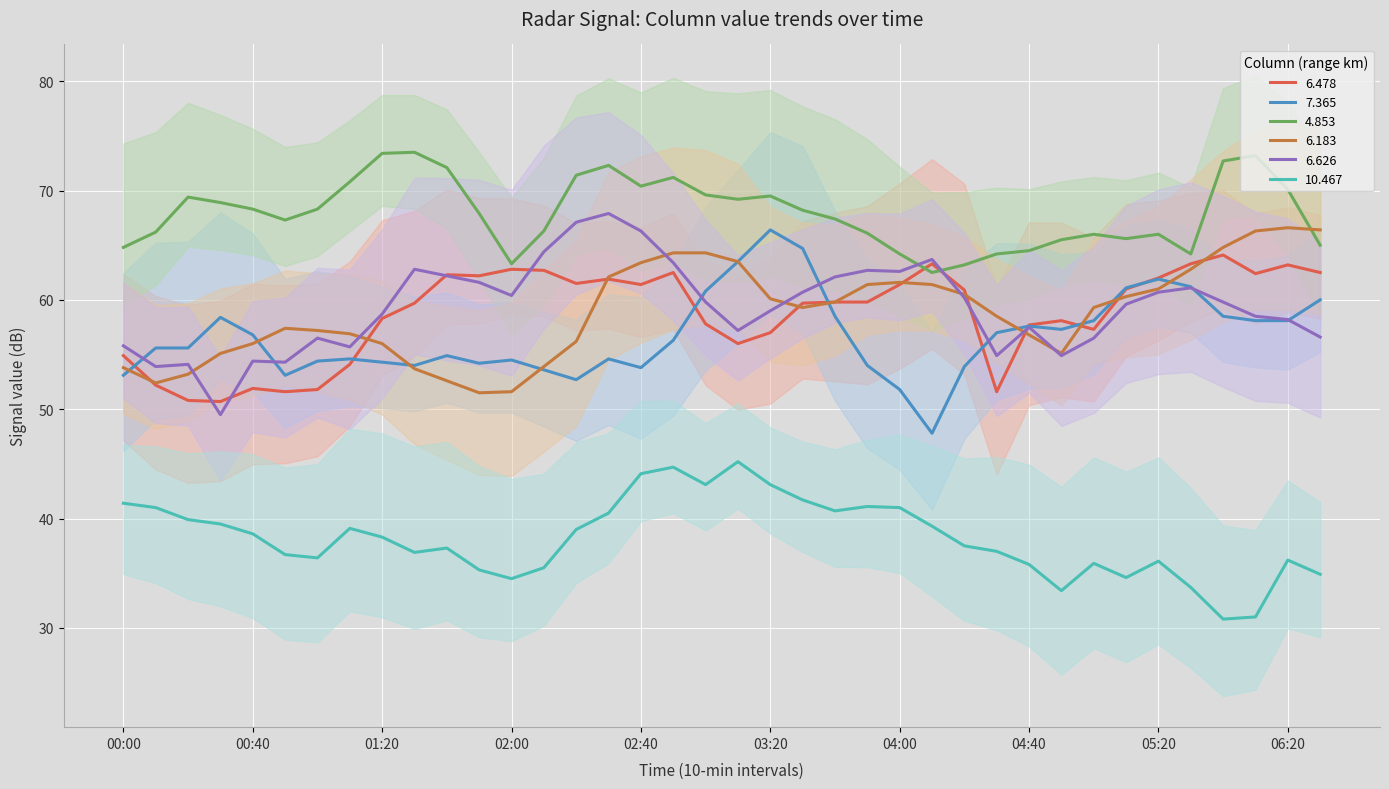

True or false: 6.478 has a value of 61.4 at 04:00.

True